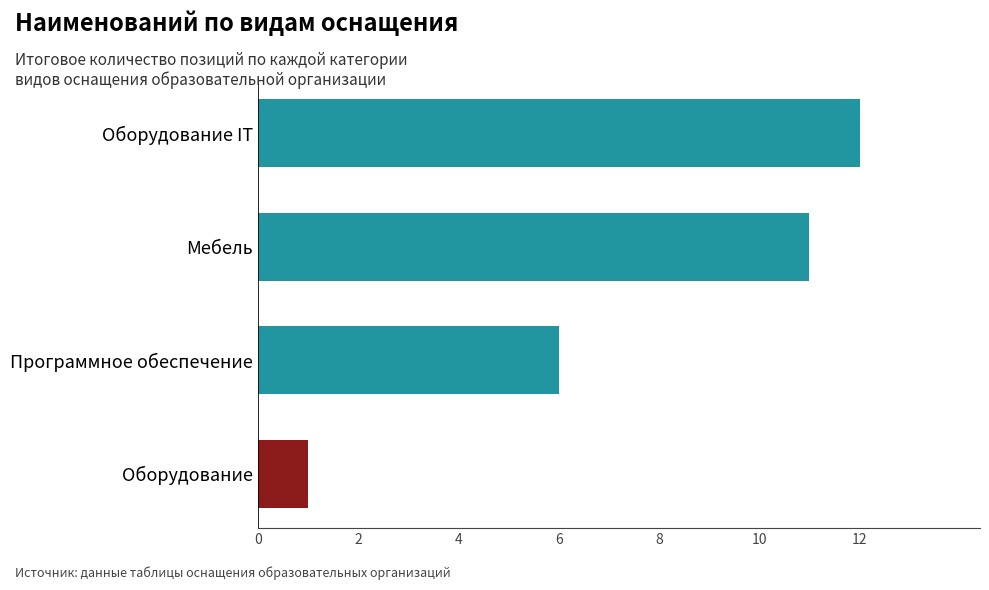

Reading top to bottom, what are all the values shown in this chart?

Оборудование IT=12	Мебель=11	Программное обеспечение=6	Оборудование=1